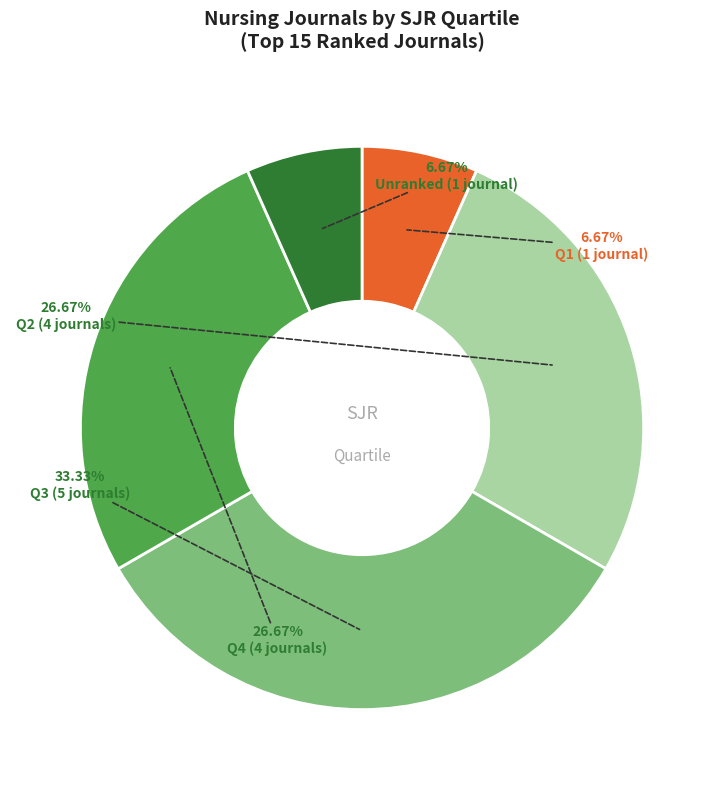

Count the number of slices in the pie.

5